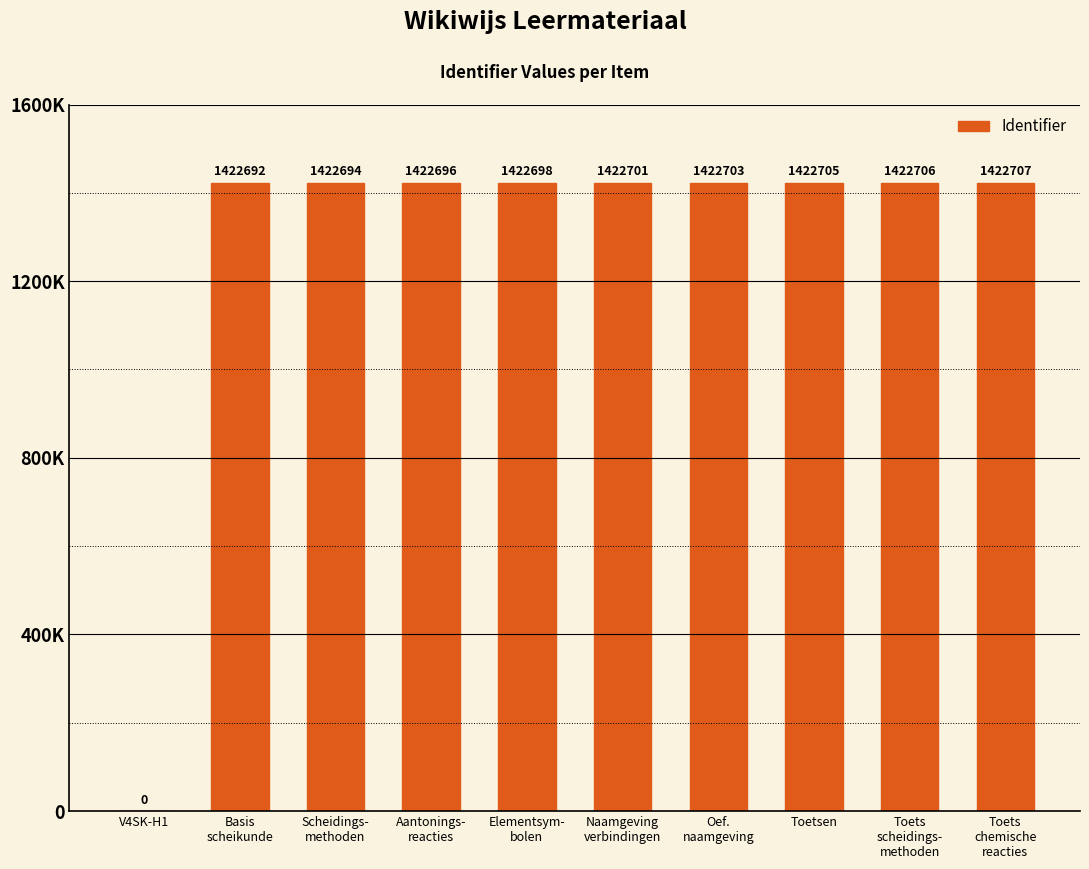

List the labels in order of value, largest first.

Toets
chemische
reacties, Toets
scheidings-
methoden, Toetsen, Oef.
naamgeving, Naamgeving
verbindingen, Elementsym-
bolen, Aantonings-
reacties, Scheidings-
methoden, Basis
scheikunde, V4SK-H1